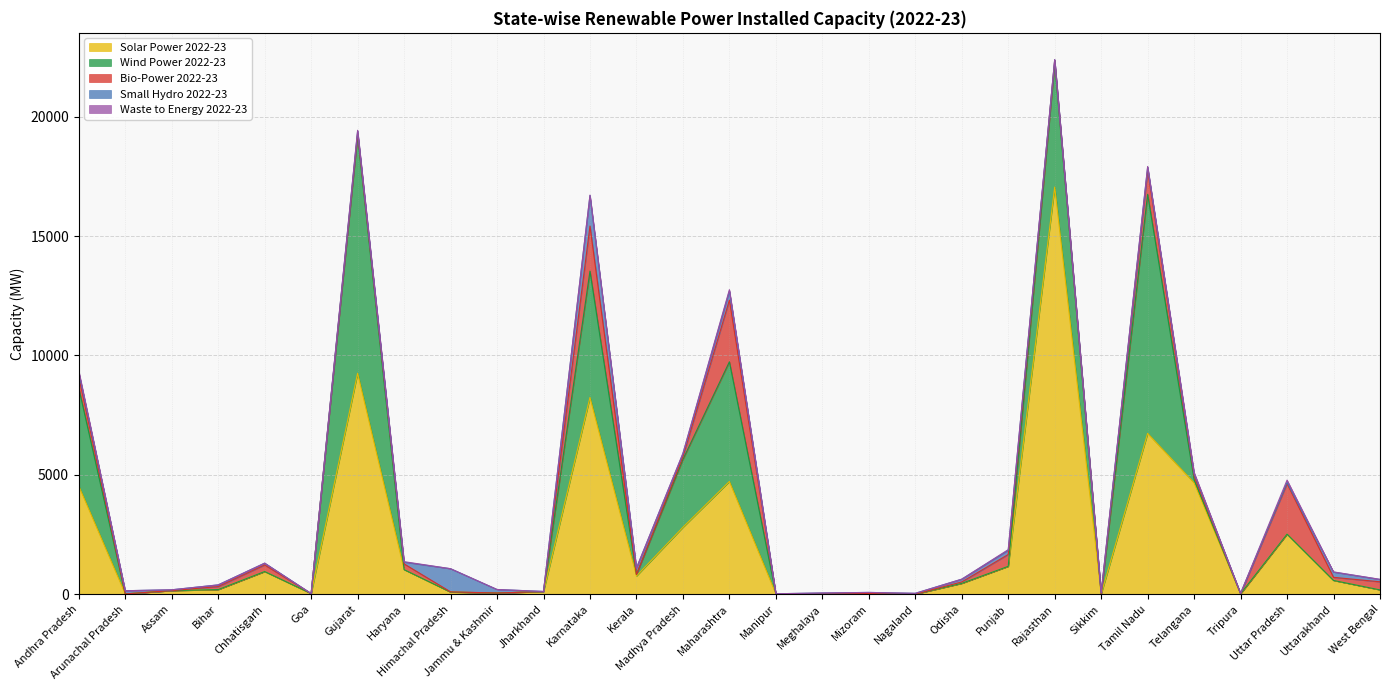

True or false: Wind Power 2022-23 has a value of 10017.2 at Tamil Nadu.

True